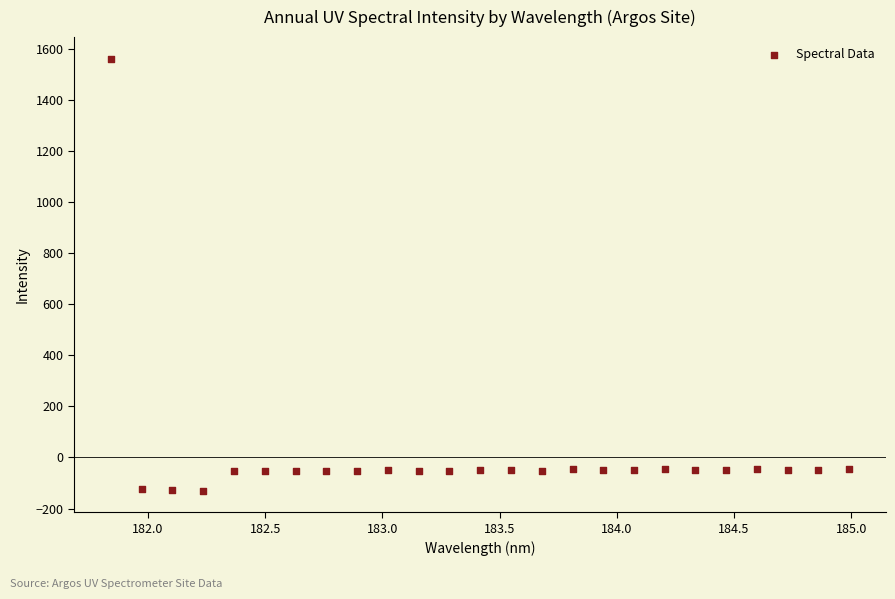

What is the range of Y values (max minus min)?

1691.7